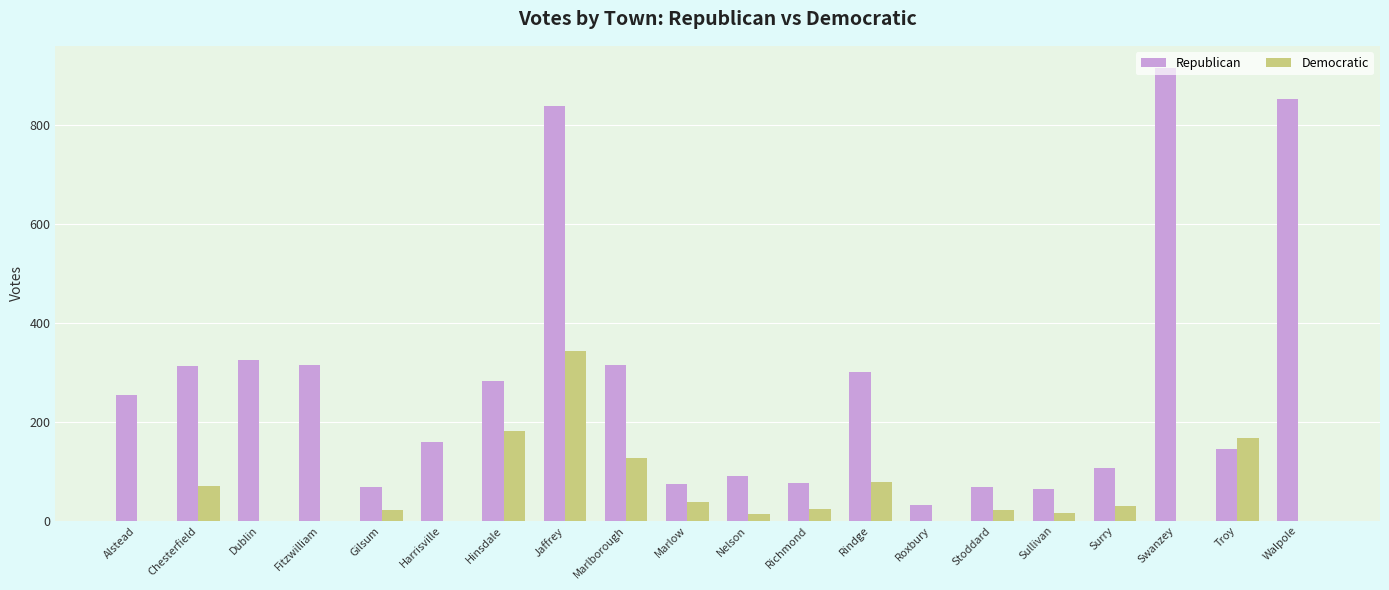

Is the value of Democratic at Alstead greater than the value of Republican at Marlow?

No